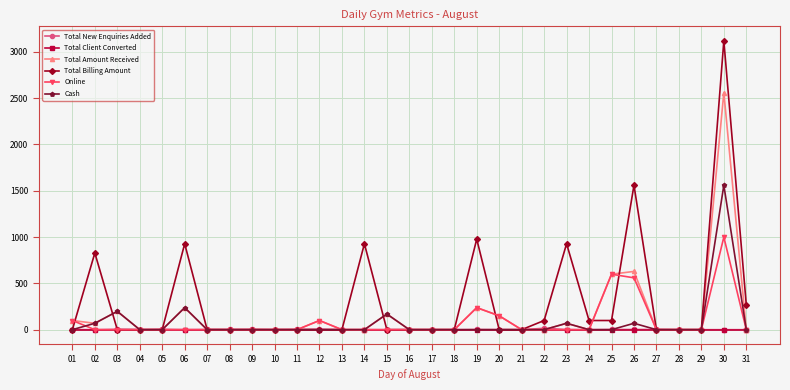

Is it true that Total Client Converted equals 0 at 05?

True